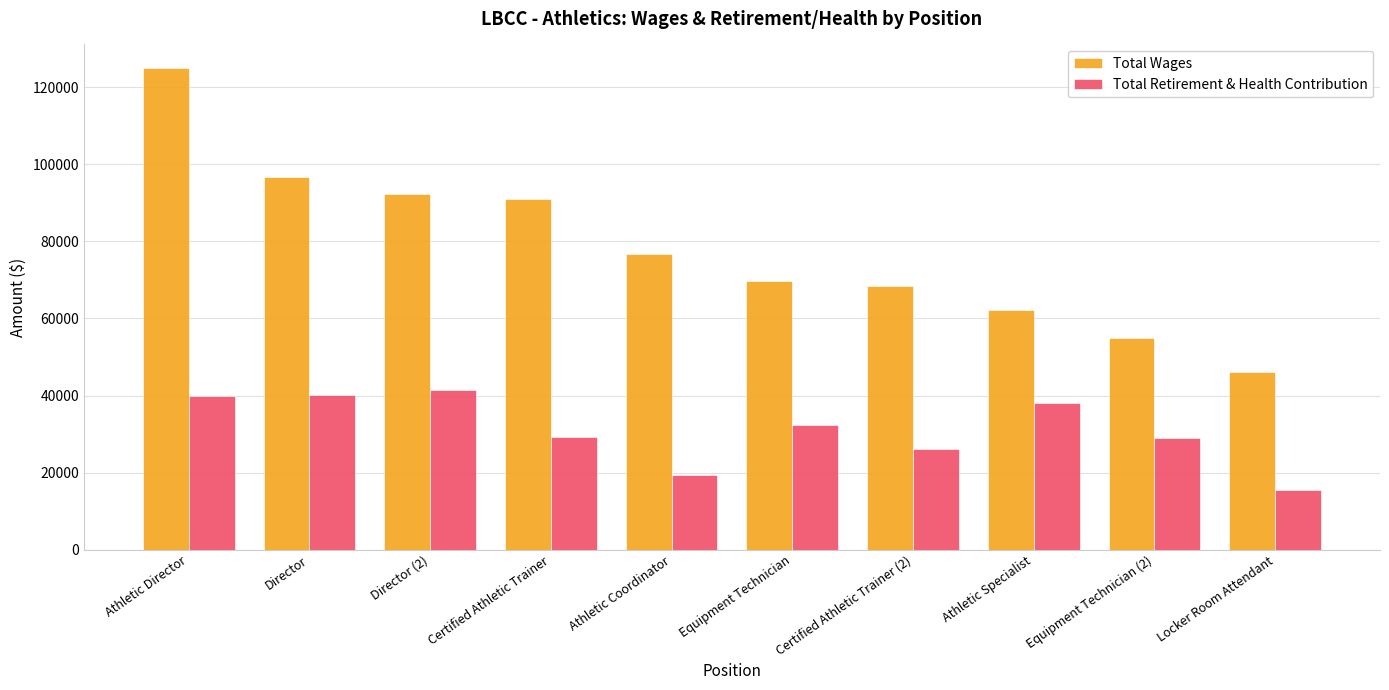

What are all the series names shown in the legend?

Total Wages, Total Retirement & Health Contribution